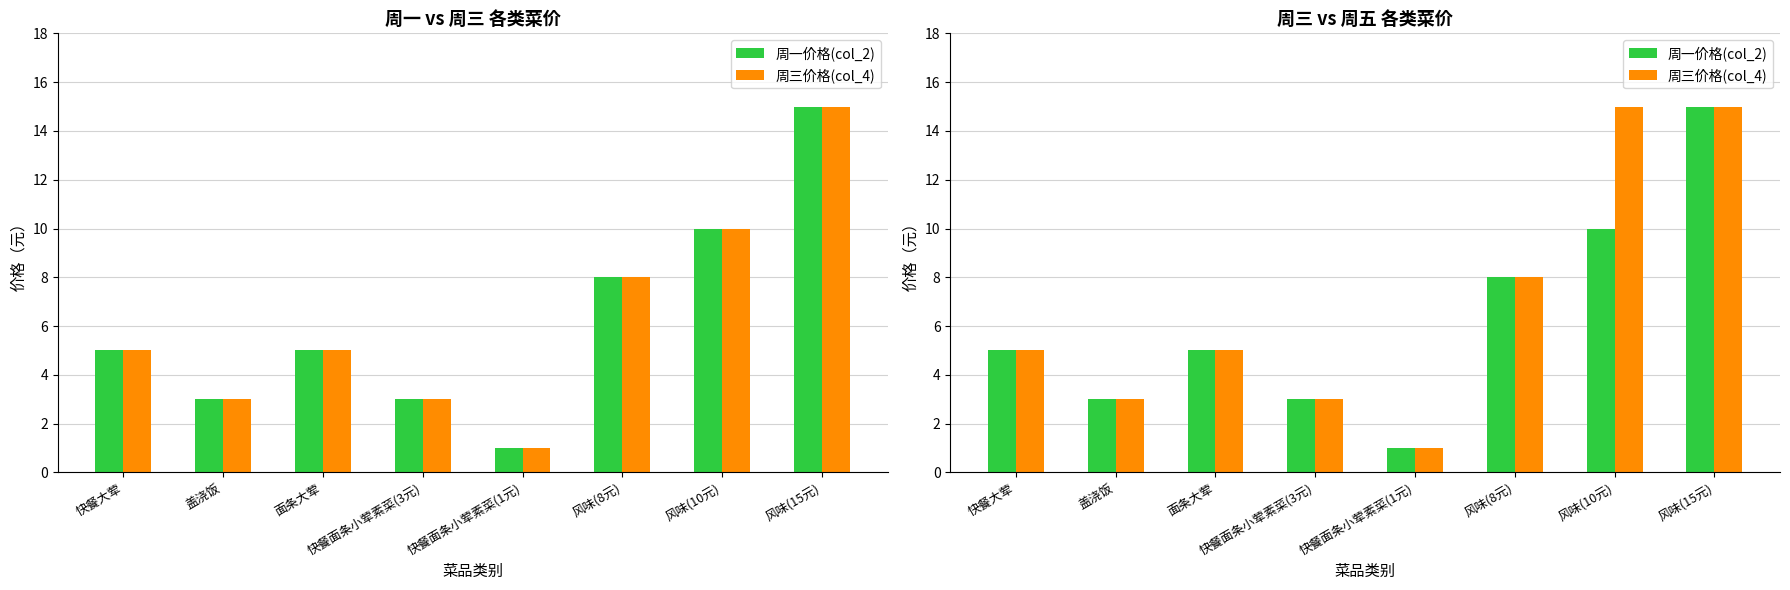

Is the value of 周三价格(col_4) at 快餐面条小荤素菜(1元) greater than the value of 周一价格(col_2) at 快餐面条小荤素菜(1元)?

No